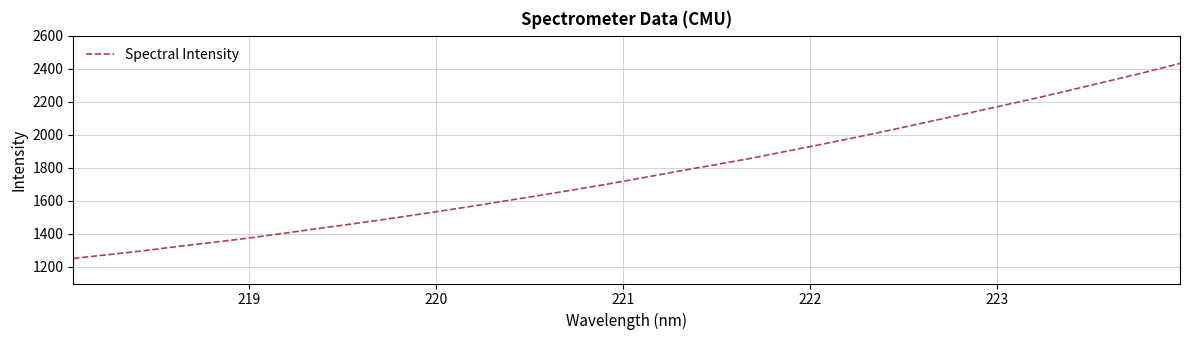

What is the greatest value displayed?

2431.5